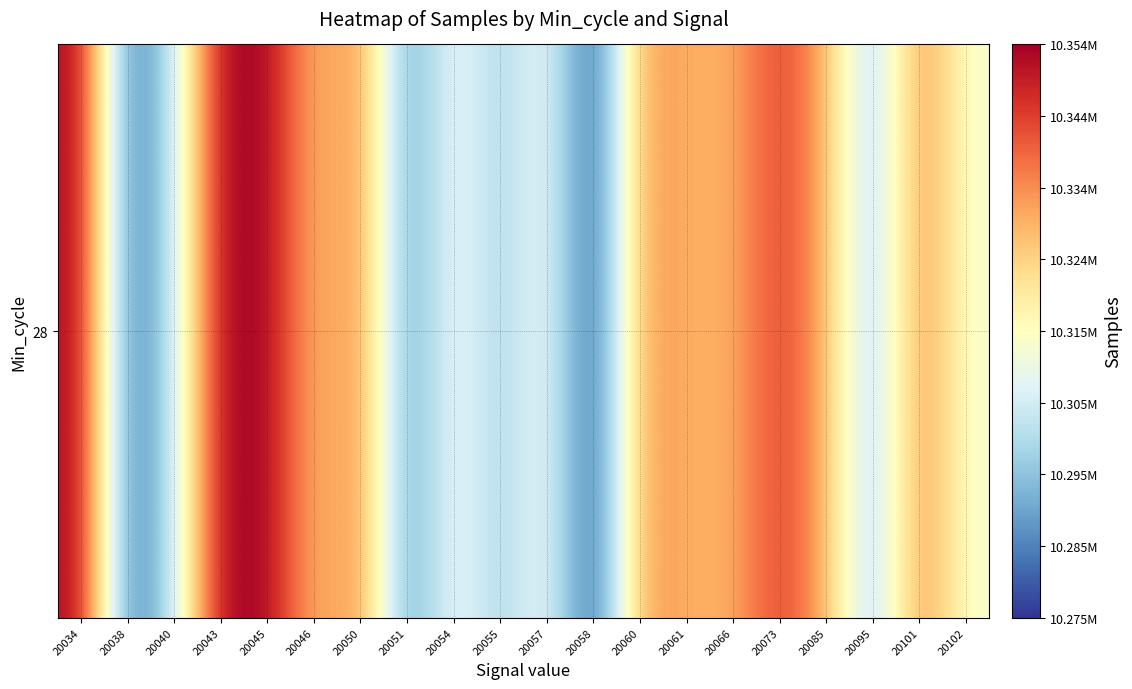

Reading left to right, what are all the values shown in this chart?

20034=10353512	20038=10280351	20040=10301173	20043=10354363	20045=10354074	20046=10326973	20050=10335815	20051=10286086	20054=10312385	20055=10296535	20057=10312367	20058=10274668	20060=10333370	20061=10330366	20066=10329238	20073=10345388	20085=10329204	20095=10294237	20101=10336704	20102=10311892